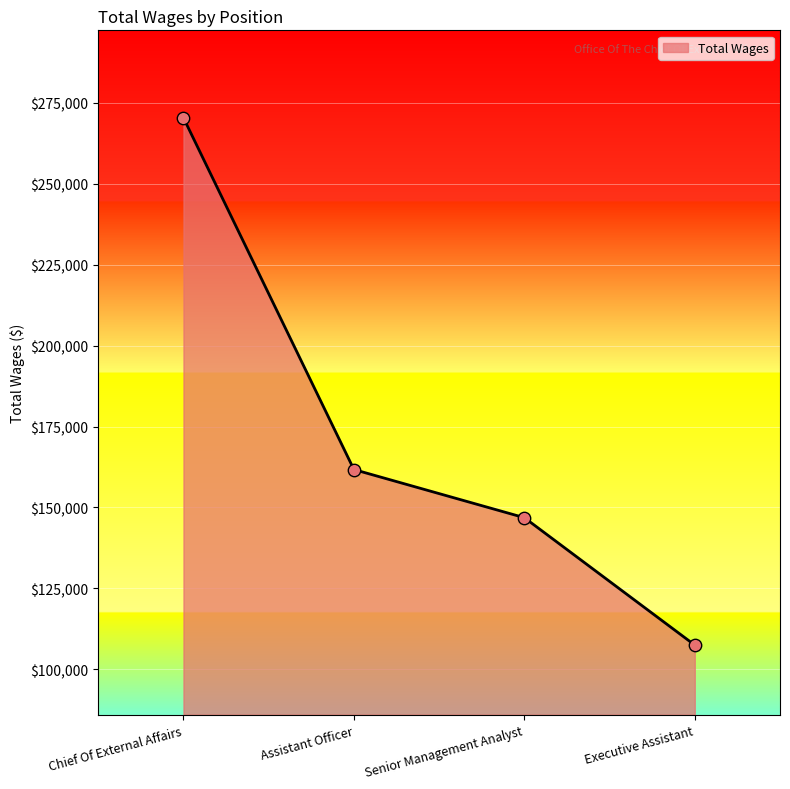

What is the change in value from Assistant Officer to Senior Management Analyst?

-14876